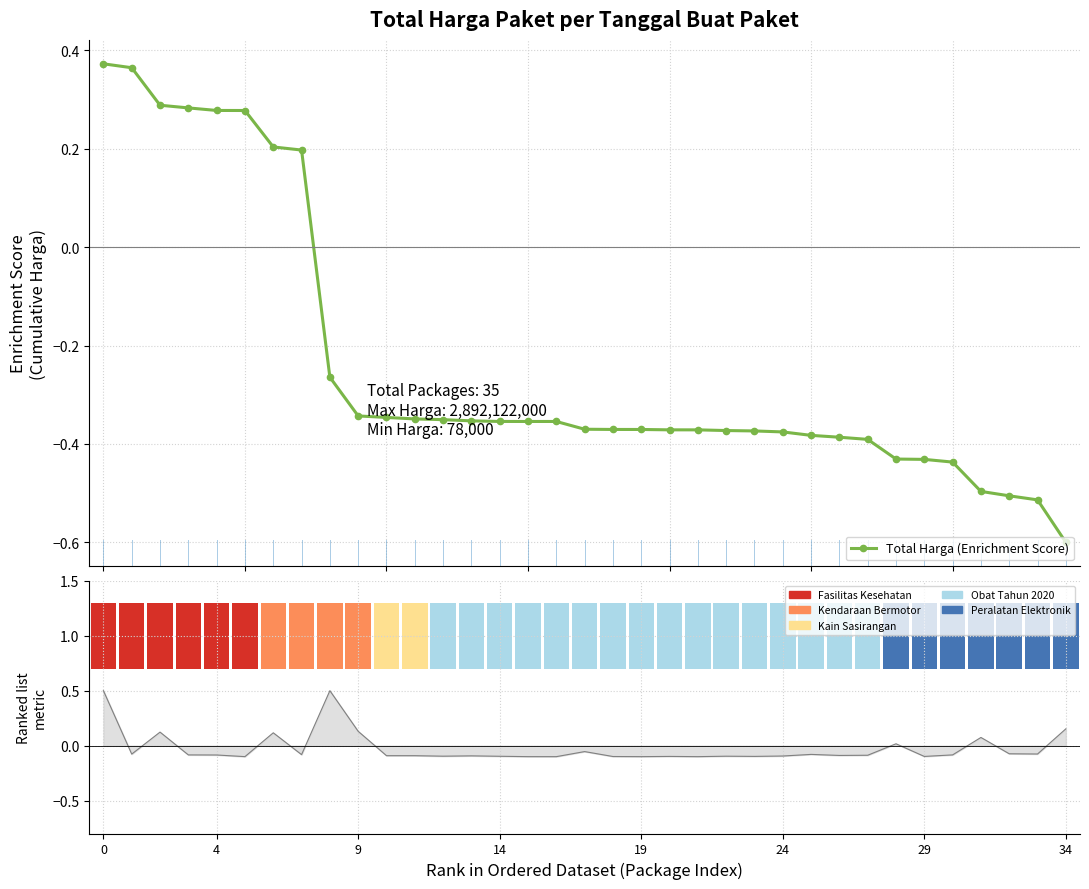

Count the values in the range 0 to 1.

8